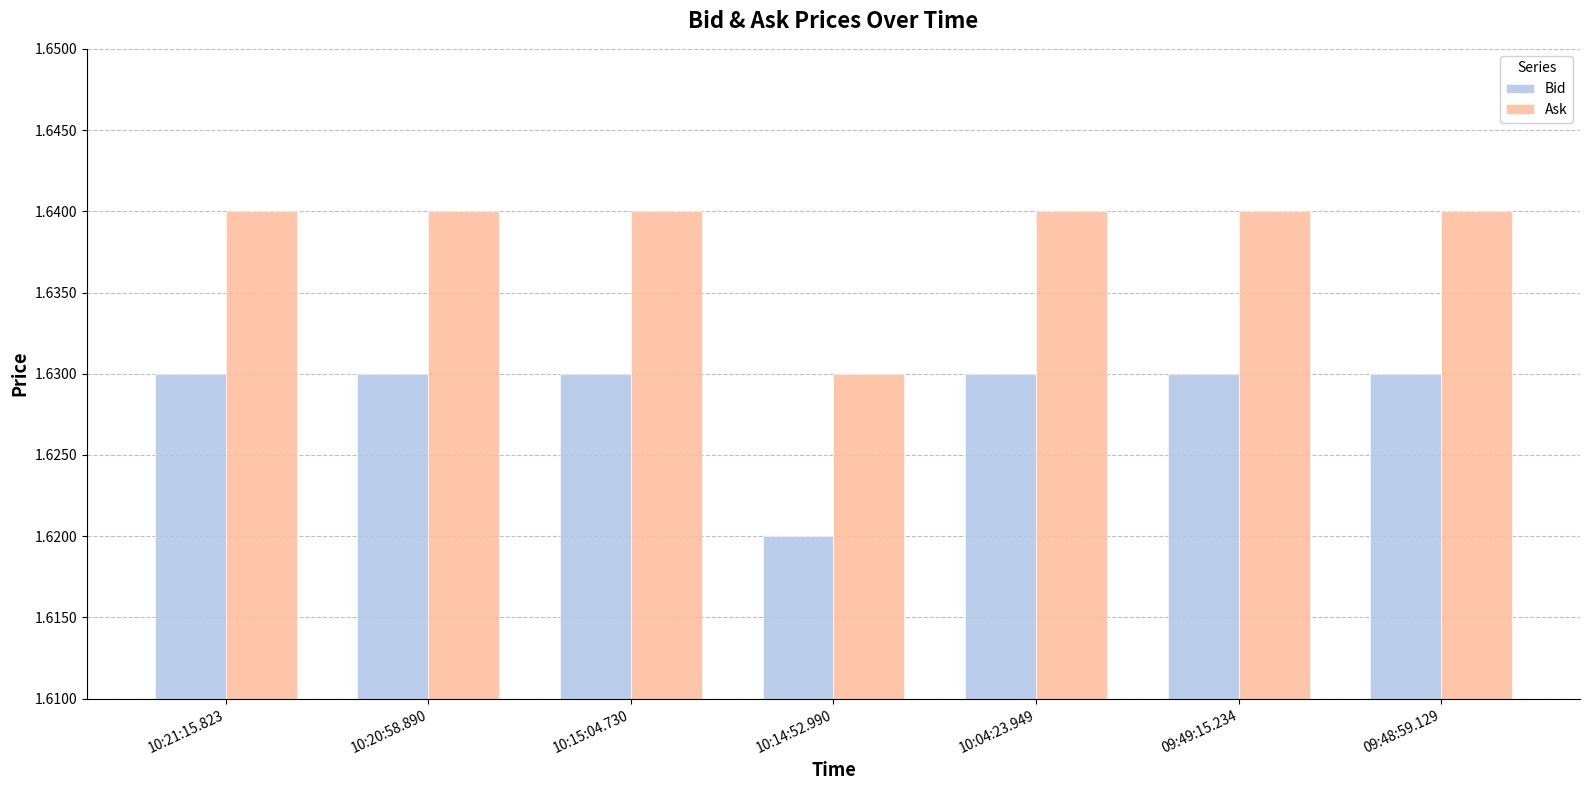

The Bid series shows 0.6 at 10:04:23.949. True or false?

False